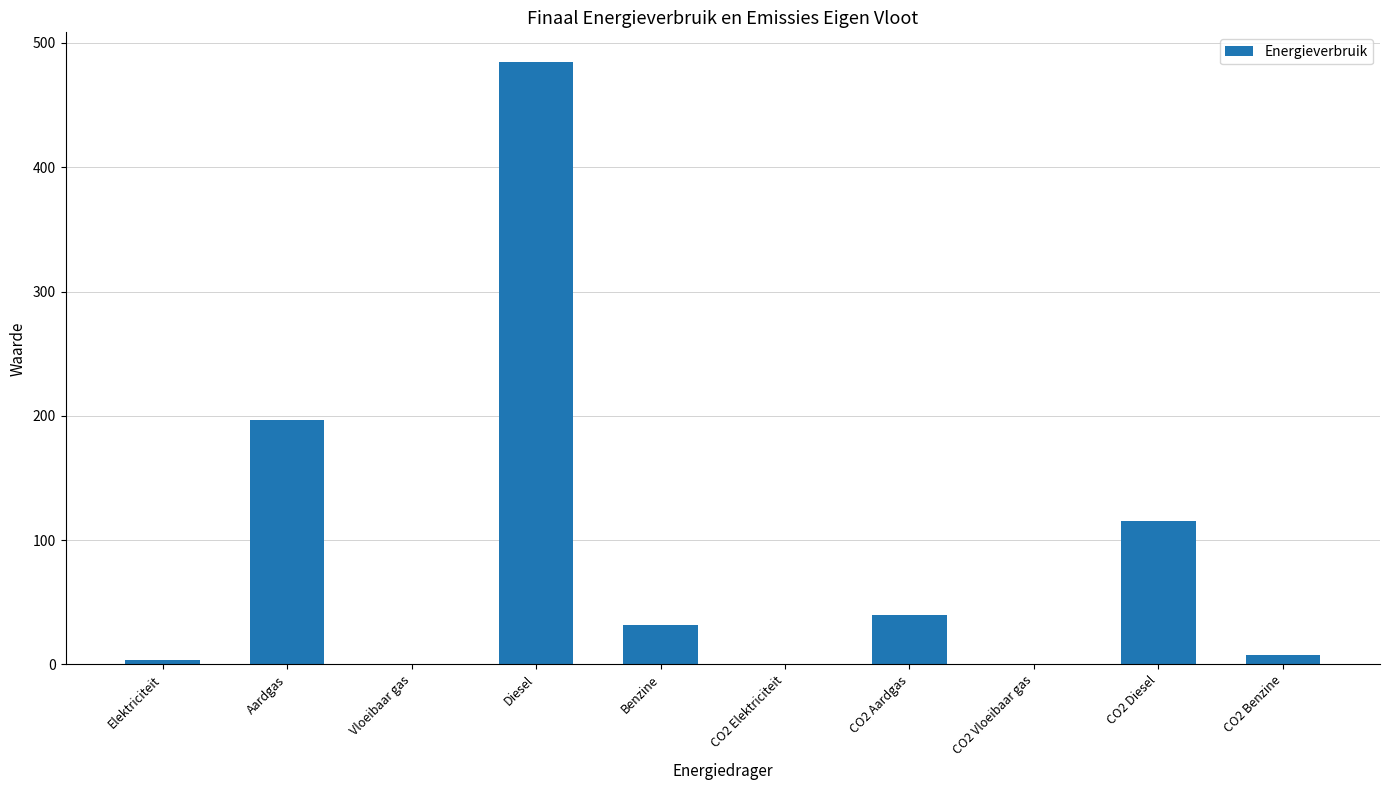

How many data points does each series have?

10